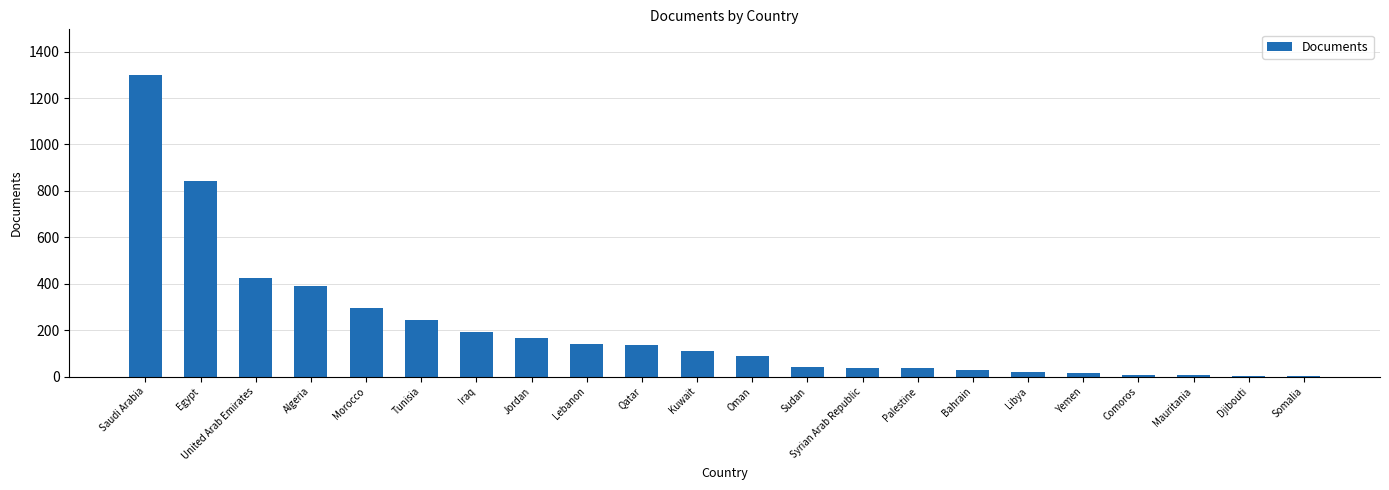

True or false: the data shows 190 at Iraq.

True